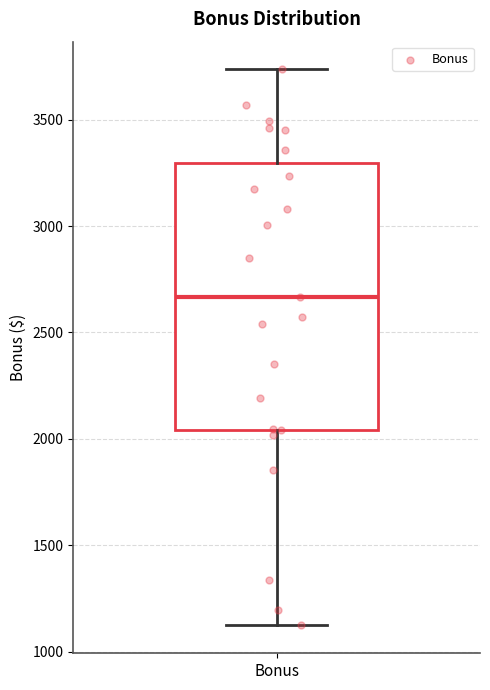

Where does the upper whisker of the box for Bonus end on the y-axis? The values are not printed on the chart, so give them approximately, as read against the axis.

3750